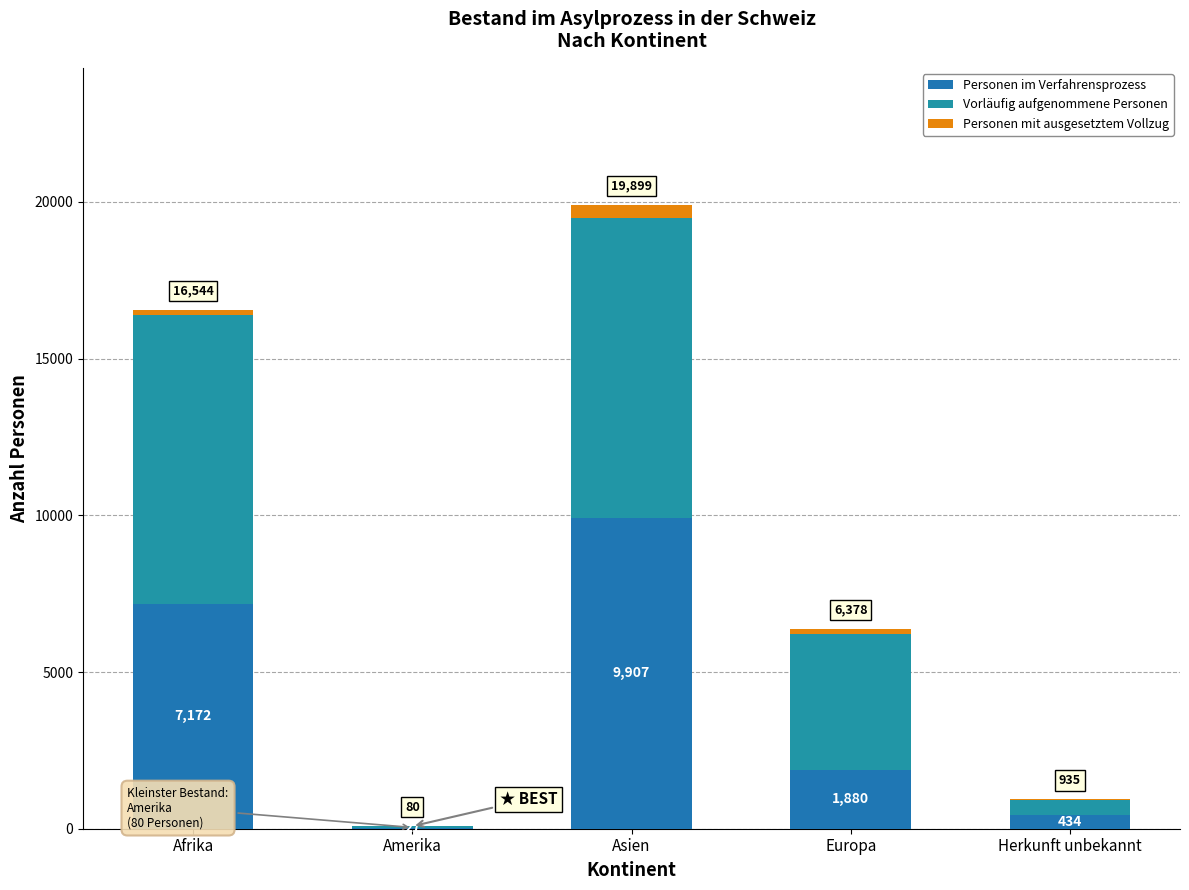

Rank the categories by Personen im Verfahrensprozess value from lowest to highest.

Amerika, Herkunft unbekannt, Europa, Afrika, Asien